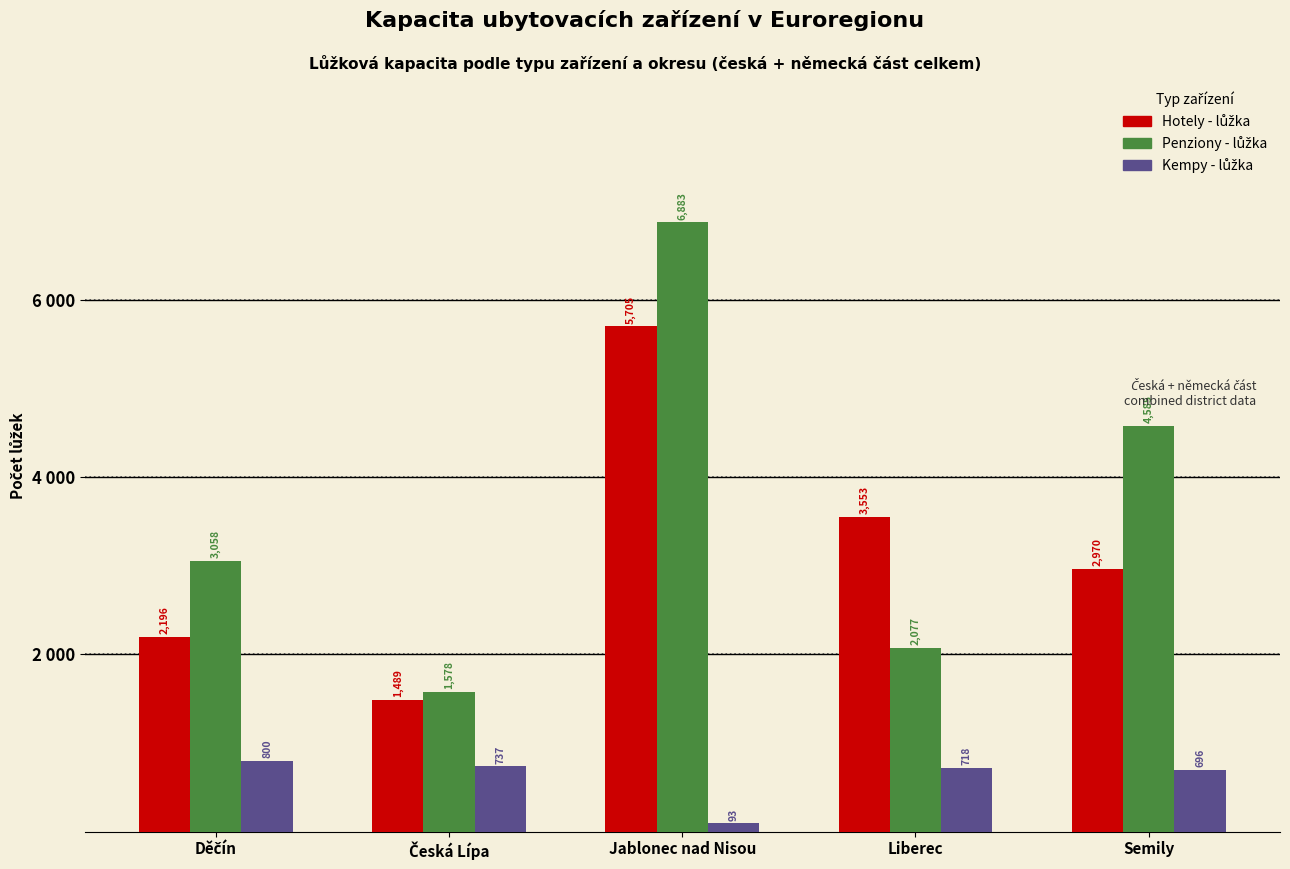

What is the value of the Kempy - lůžka bar at the 5th from the left?

696